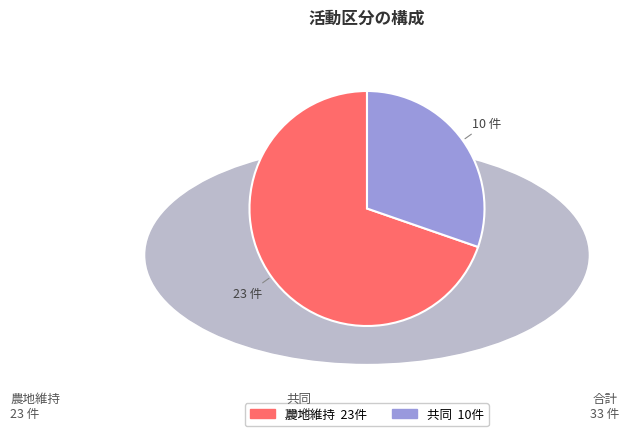

Rank the categories by value from highest to lowest.

農地維持, 共同